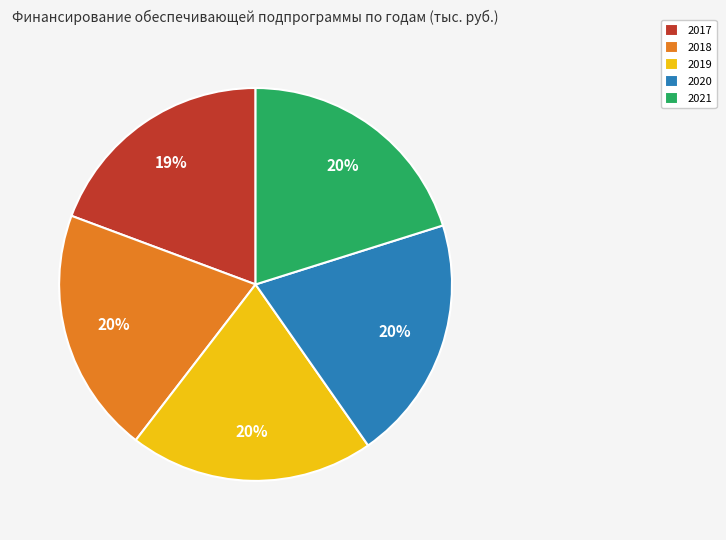

To the nearest percent, what percentage of the pie is 2021?

20%